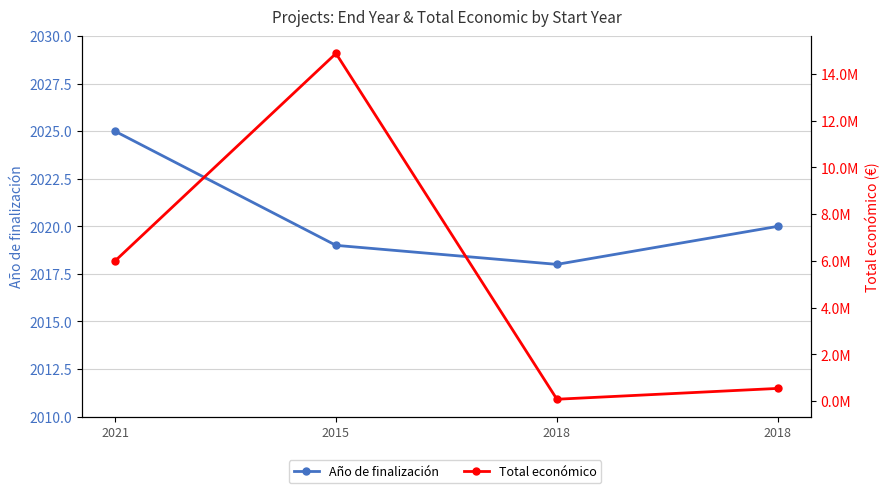

True or false: Año de finalización and Total económico intersect in this chart.

False